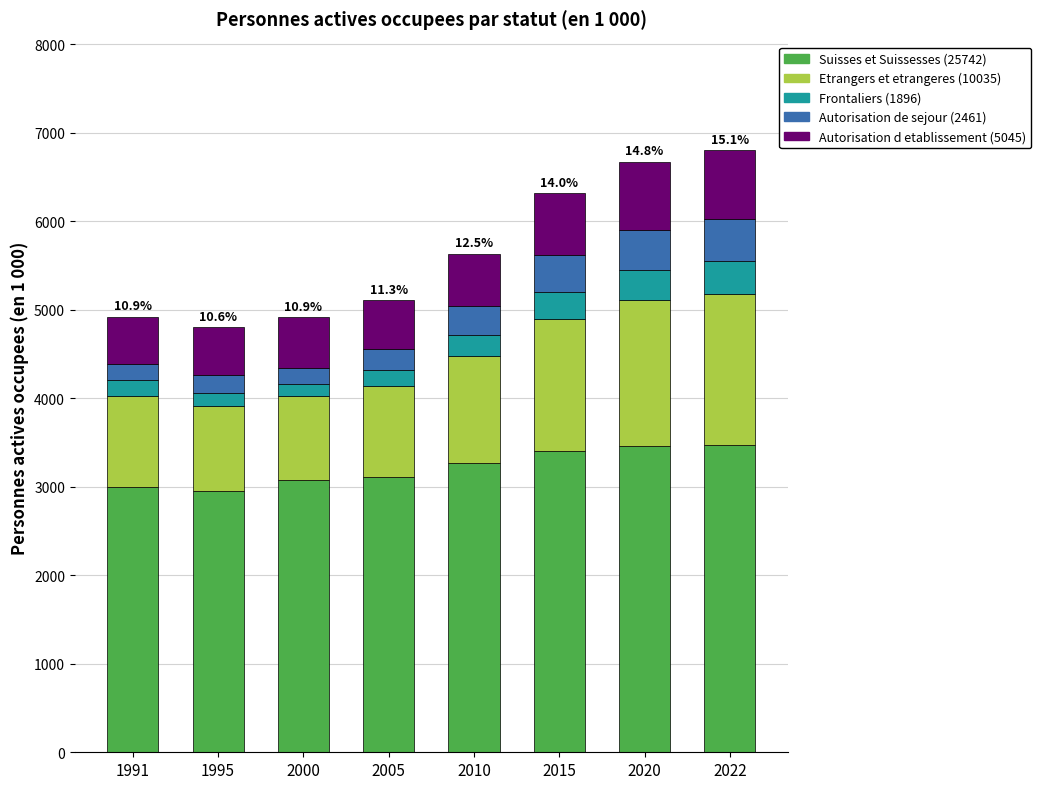

What is the total value across all series at 2015?

6318.8